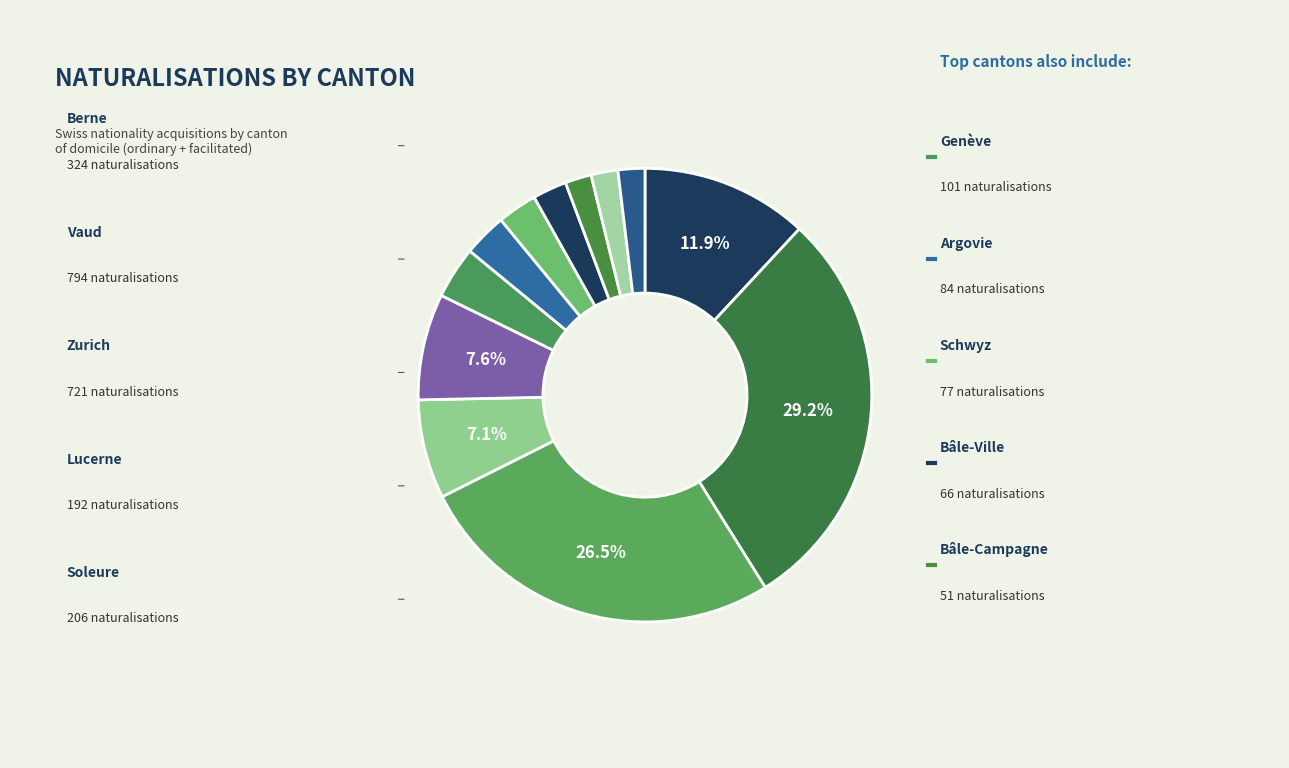

How many slices are in this pie chart?

12